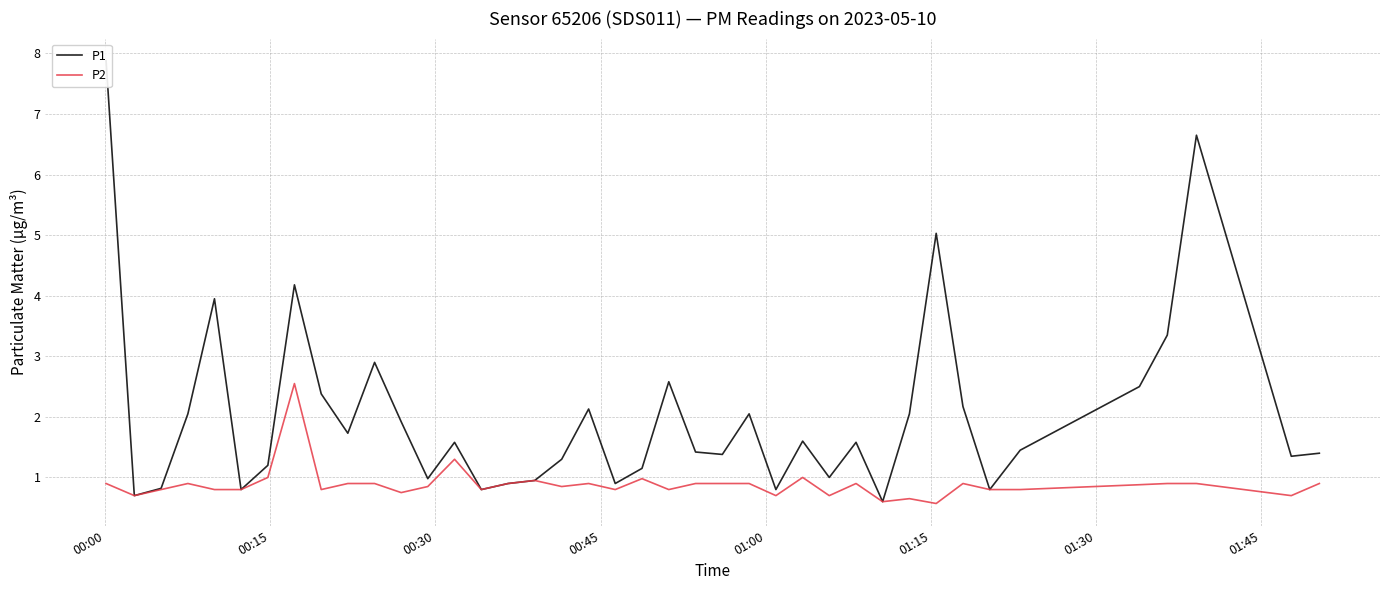

What is the average value of the P1 series?

2.0